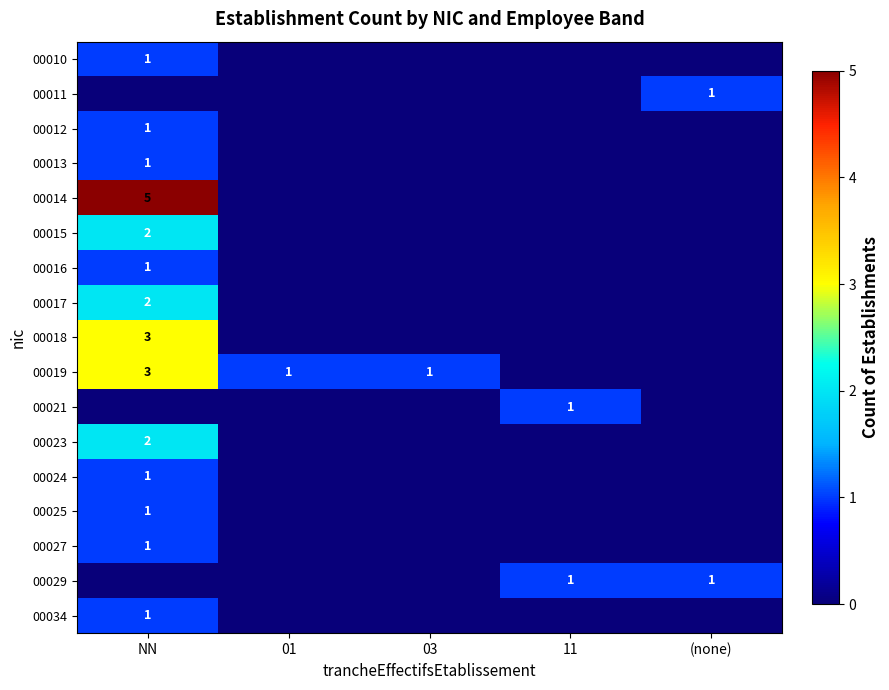

The 00025 series shows 1 at NN. True or false?

True